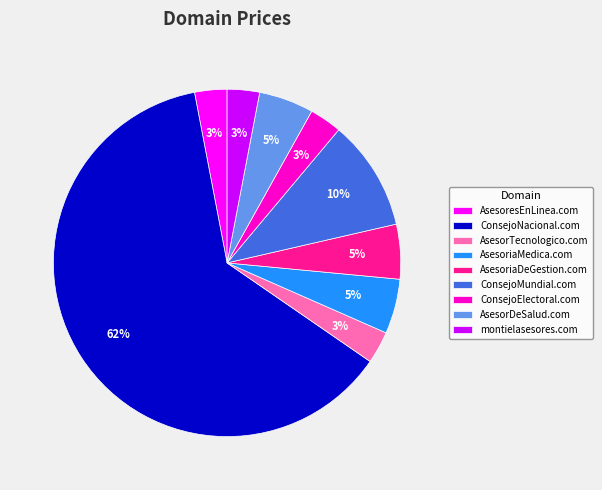

To the nearest percent, what is the average slice percentage?

11%